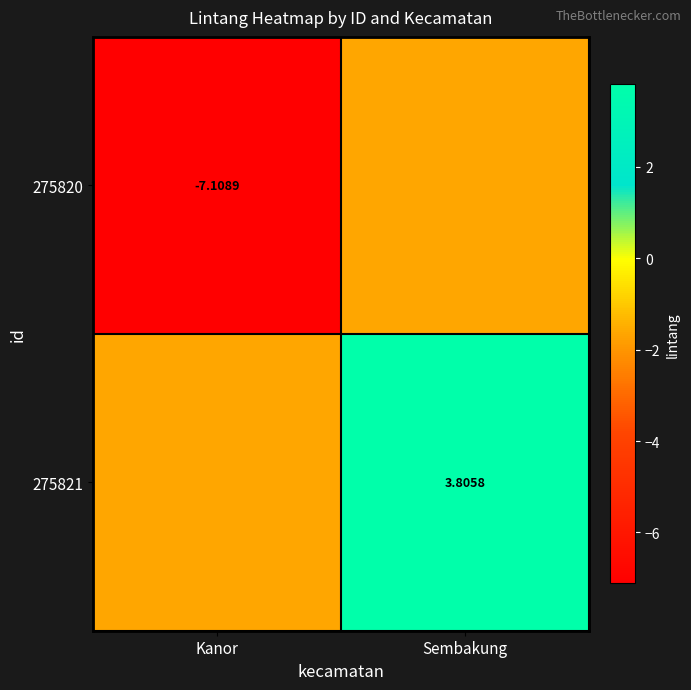

Is it true that 275821 equals 3.8 at Sembakung?

True